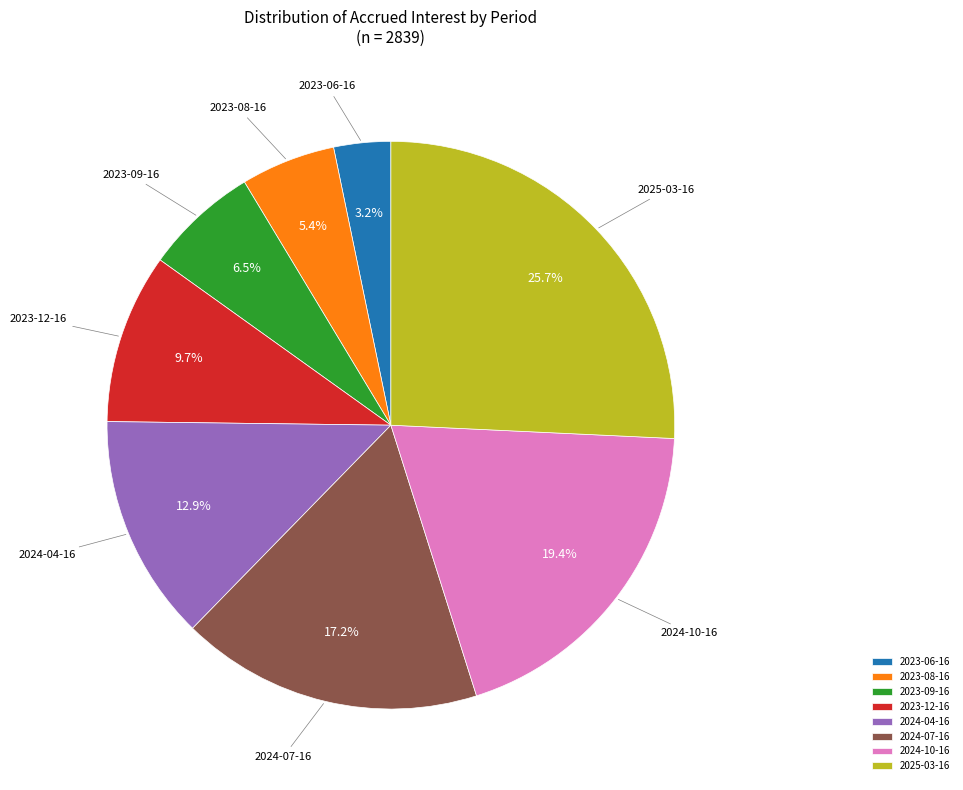

What is the largest slice in the pie chart?

2025-03-16